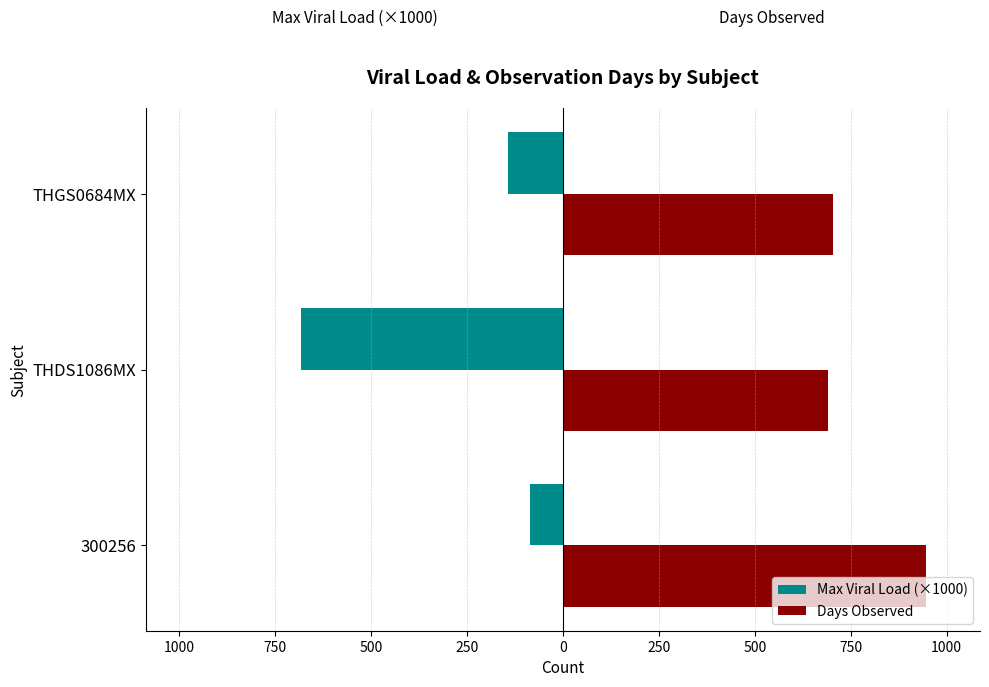

What are all the series names shown in the legend?

Max Viral Load (×1000), Days Observed